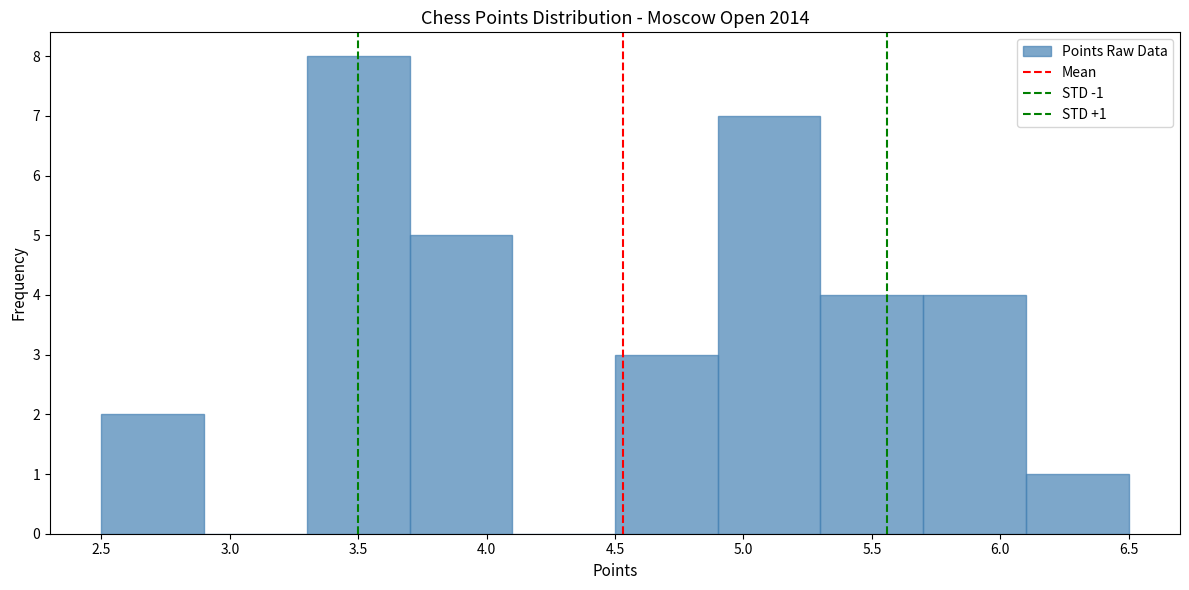

Which range on the x-axis has the tallest bar?

3.3 to 3.7